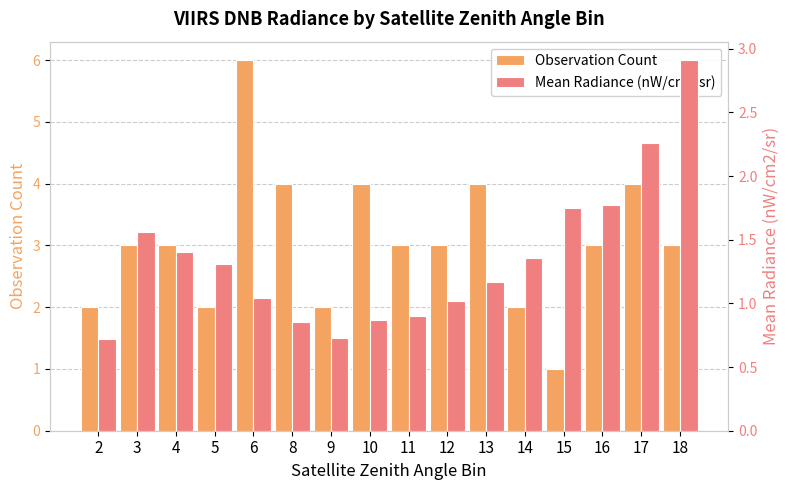

Reading left to right, what are all the values shown in this chart?

Observation Count: 2.0	3.0	3.0	2.0	6.0	4.0	2.0	4.0	3.0	3.0	4.0	2.0	1.0	3.0	4.0	3.0
Mean Radiance (nW/cm²/sr): 0.7	1.6	1.4	1.3	1.0	0.8	0.7	0.9	0.9	1.0	1.2	1.4	1.8	1.8	2.3	2.9